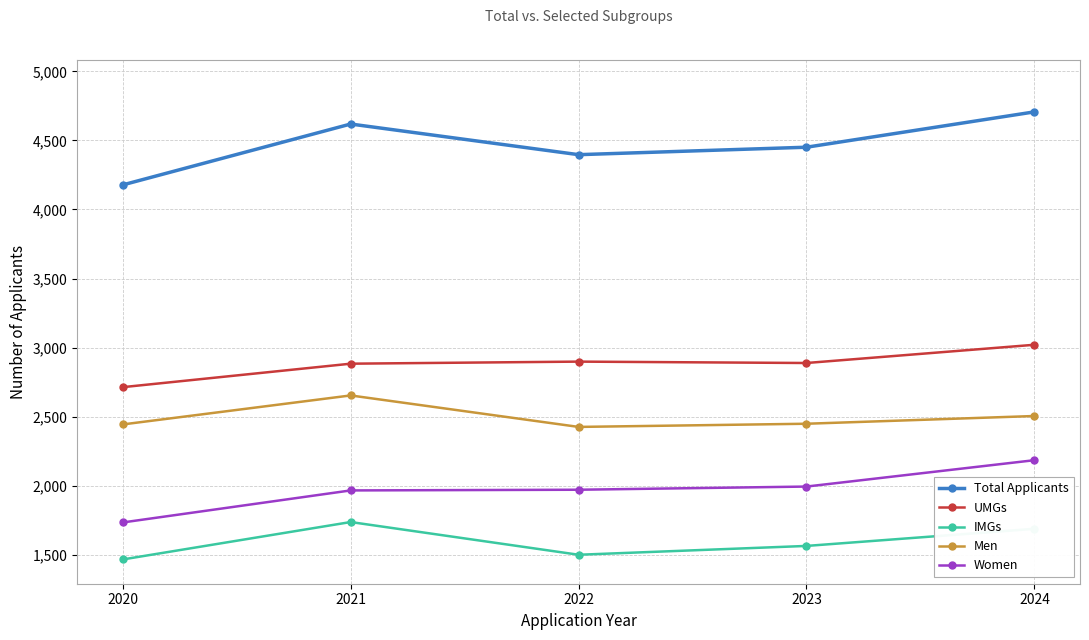

What is the sum of the IMGs values at 2021 and 2022?

3235